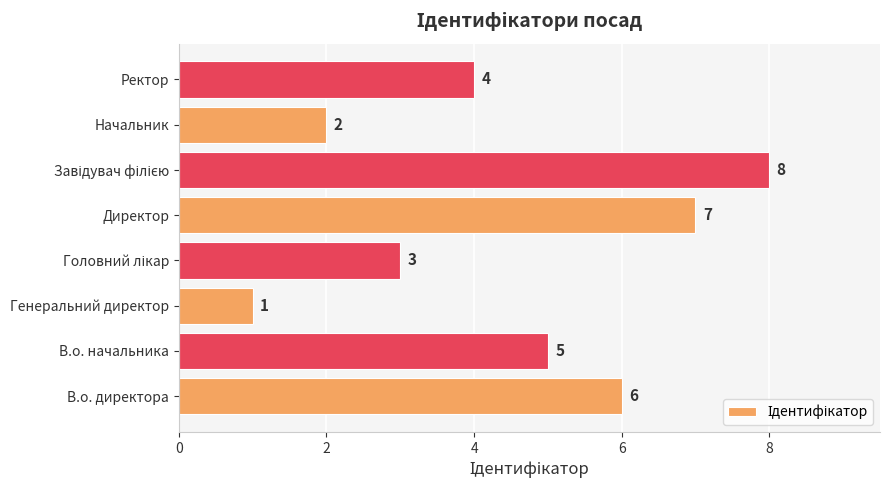

What is the sum of the values at Генеральний директор and Ректор?

5